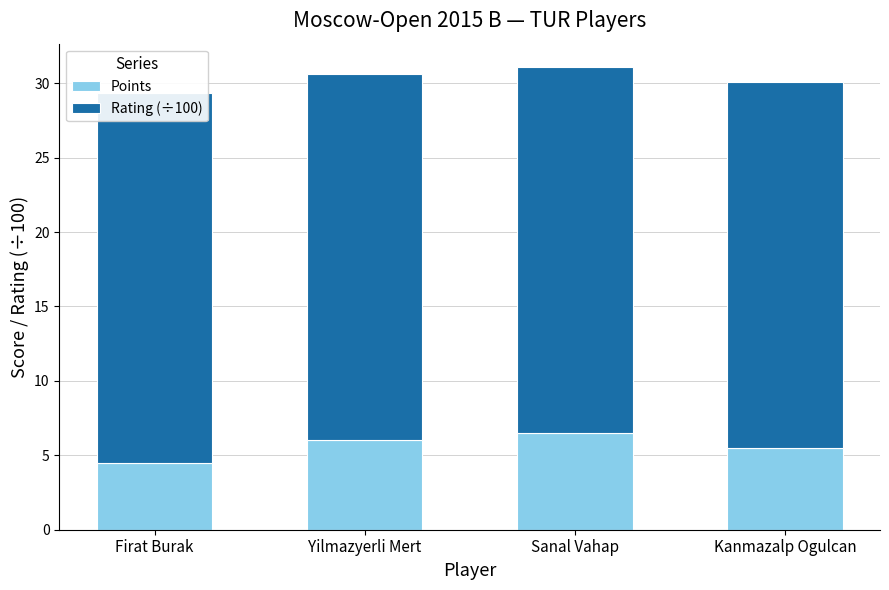

List the series in order of their peak value, highest first.

Rating (÷100), Points